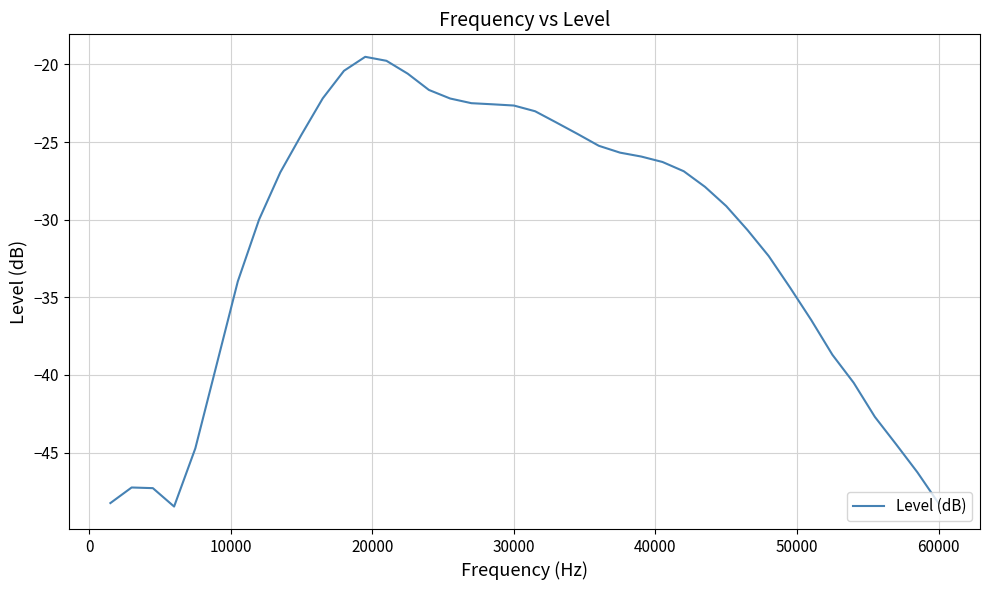

What is the maximum value shown in the chart?

-19.5